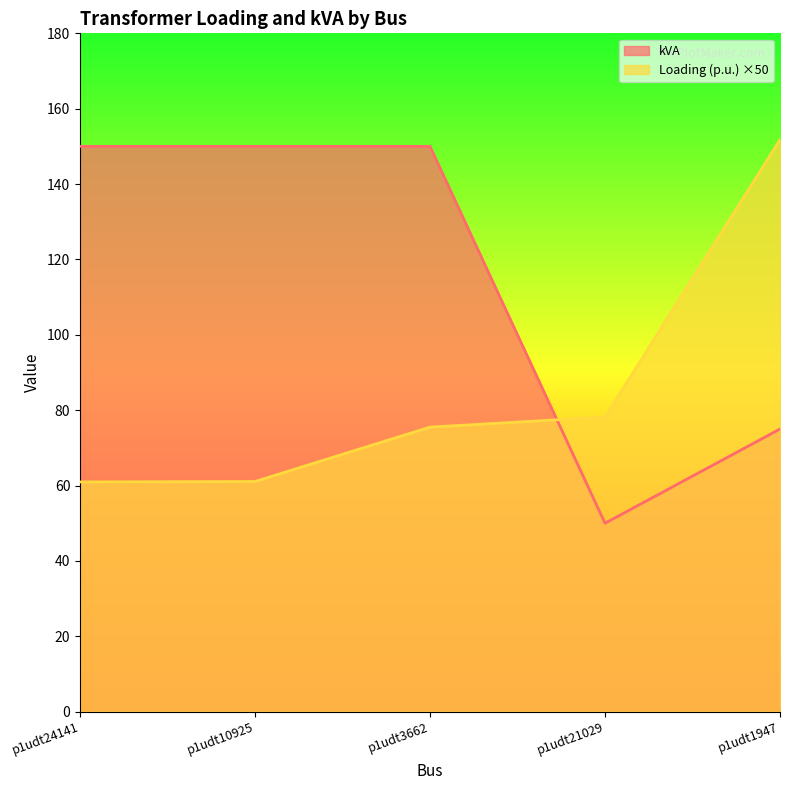

How many data points does each series have?

5